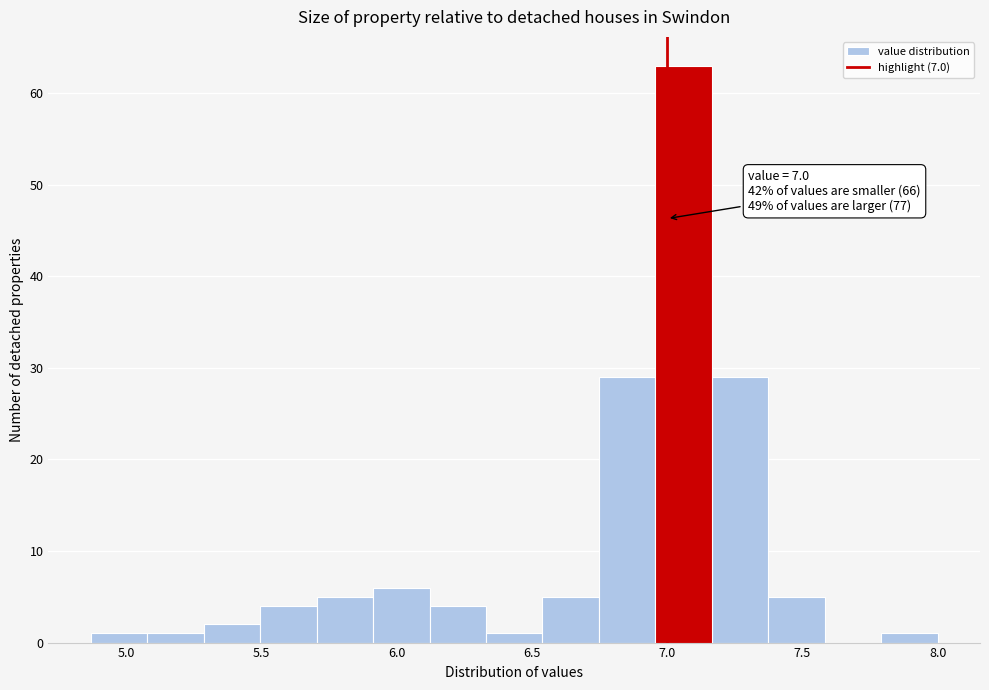

Which range on the x-axis has the tallest bar?

6.95 to 7.15